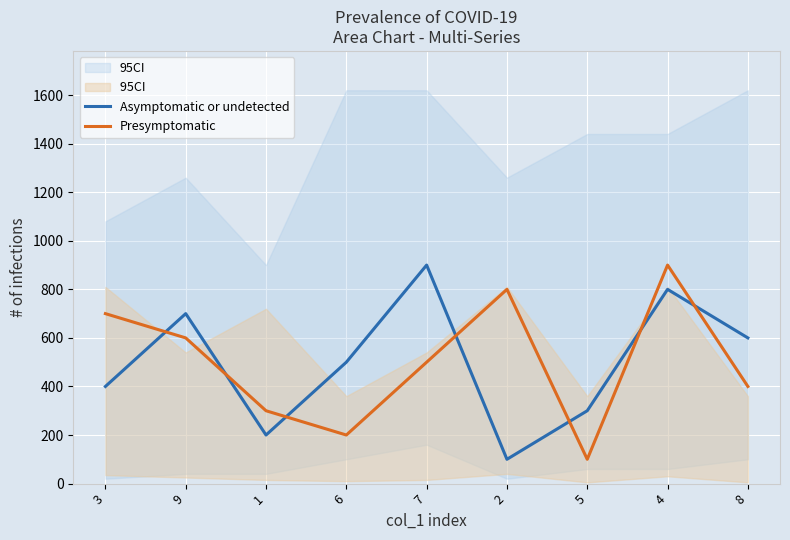

Where does the Asymptomatic or undetected series first go above 500?

9